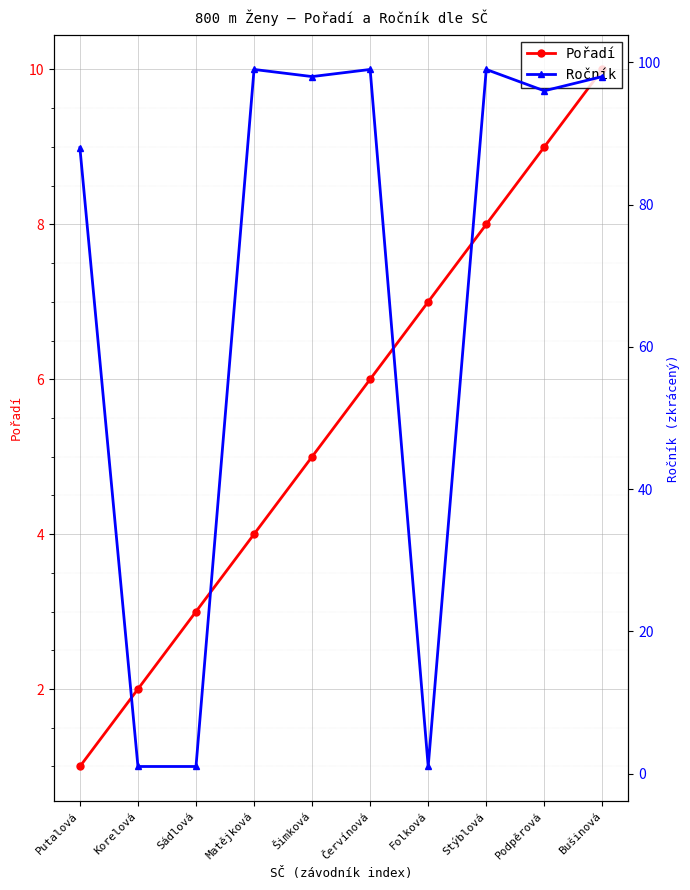

At which label does Pořadí first exceed 6?

Folková